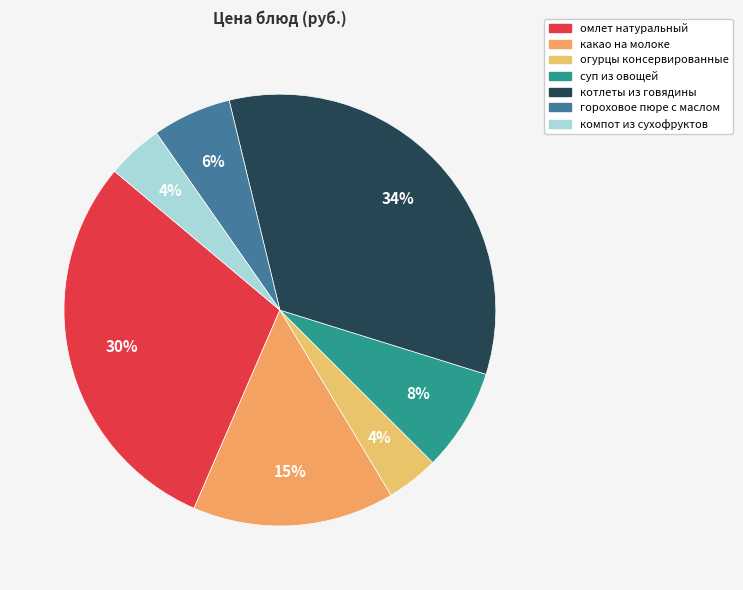

Which has a higher value, суп из овощей or котлеты из говядины?

котлеты из говядины